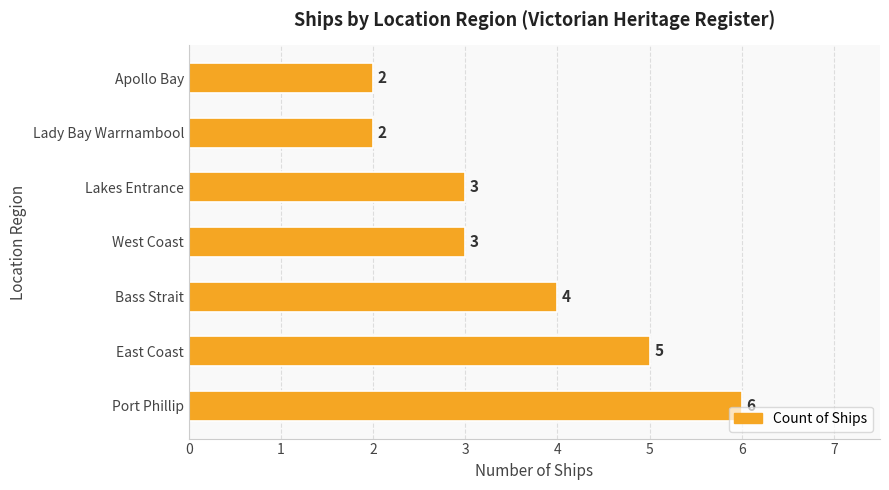

True or false: the data shows 2 at East Coast.

False